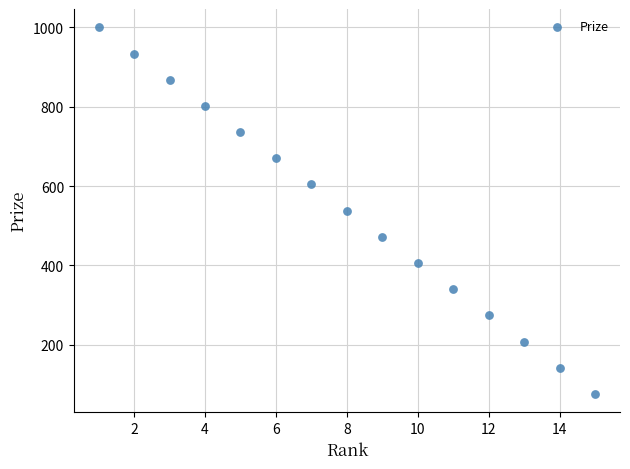

What is the range of X values (max minus min)?

14